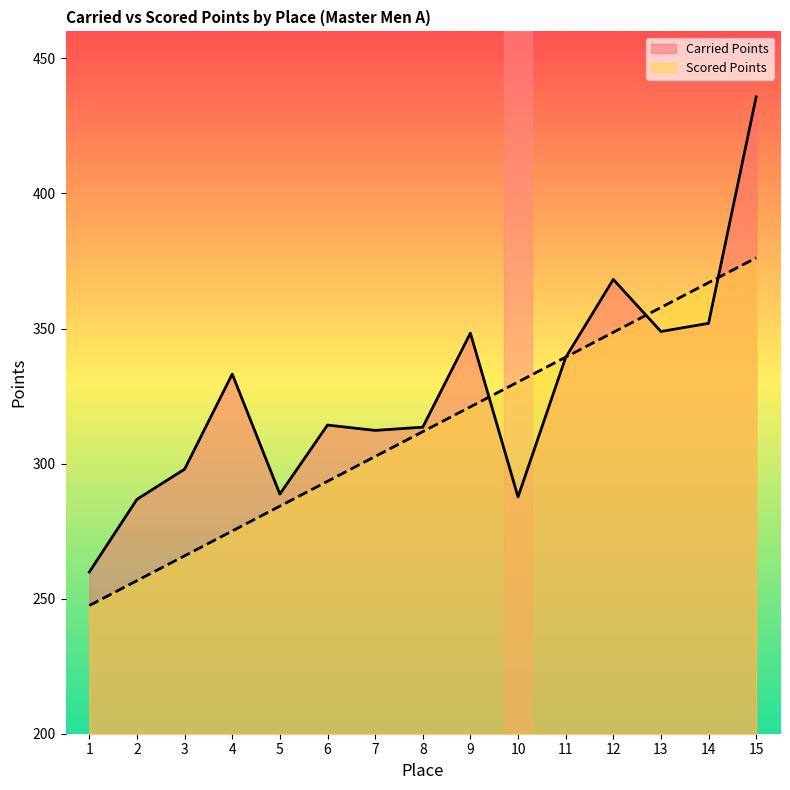

Between 6 and 2, which is larger?

6